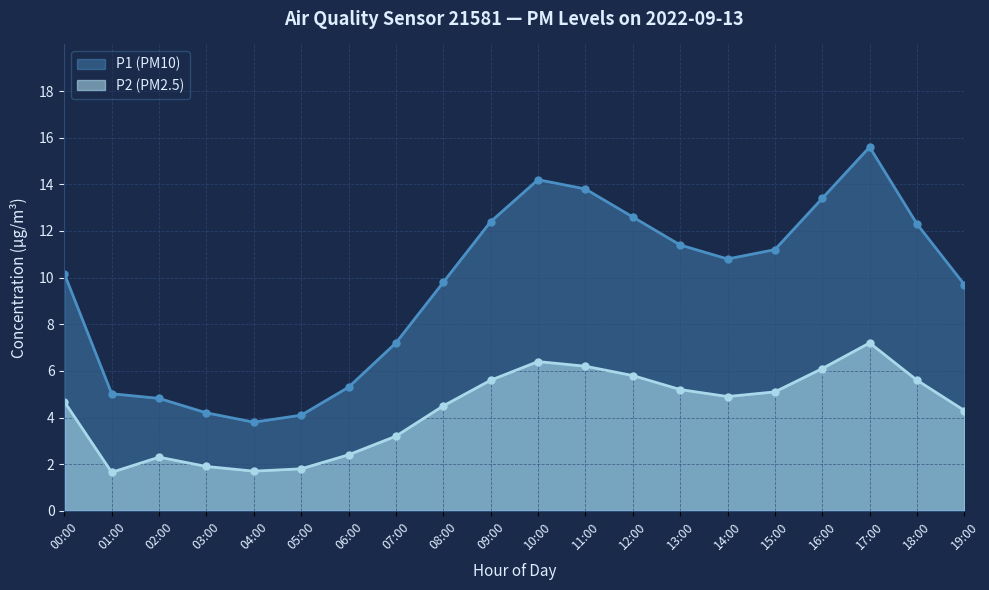

Which has a higher value, 06:00 or 13:00?

13:00